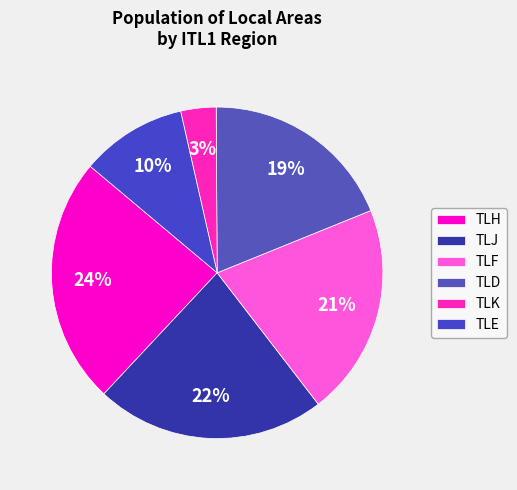

How many segments does this pie chart have?

6